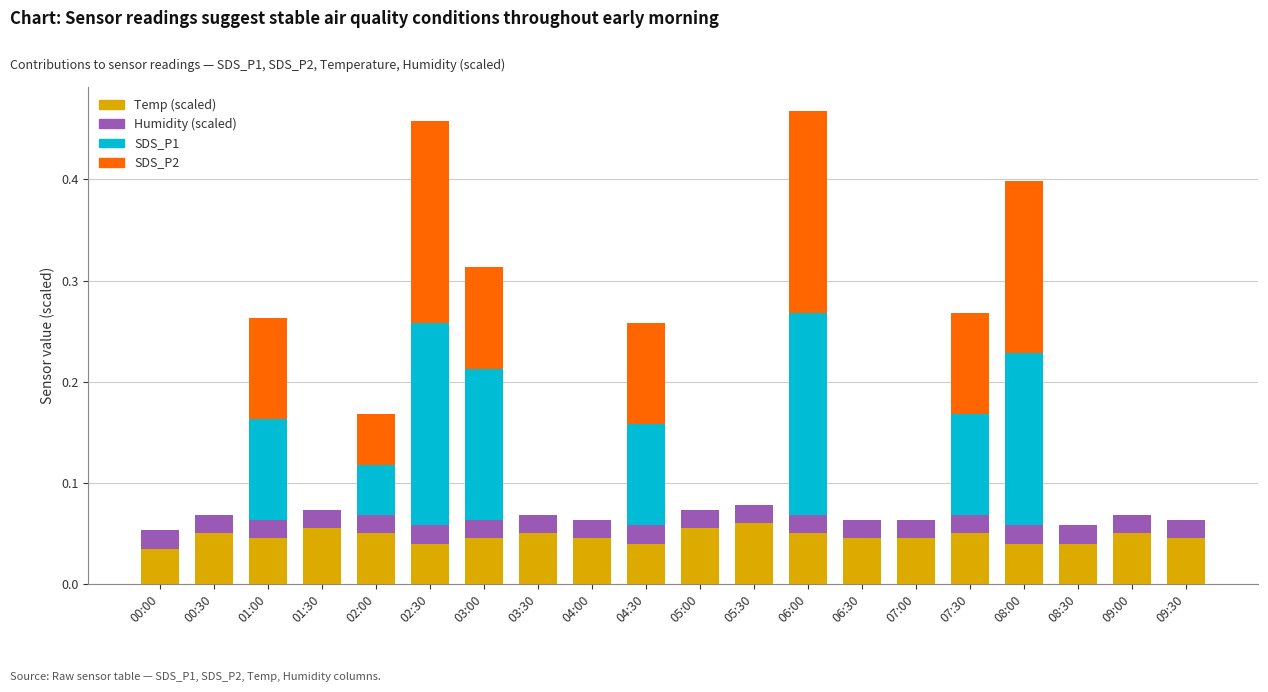

Does the chart contain stacked bars?

Yes